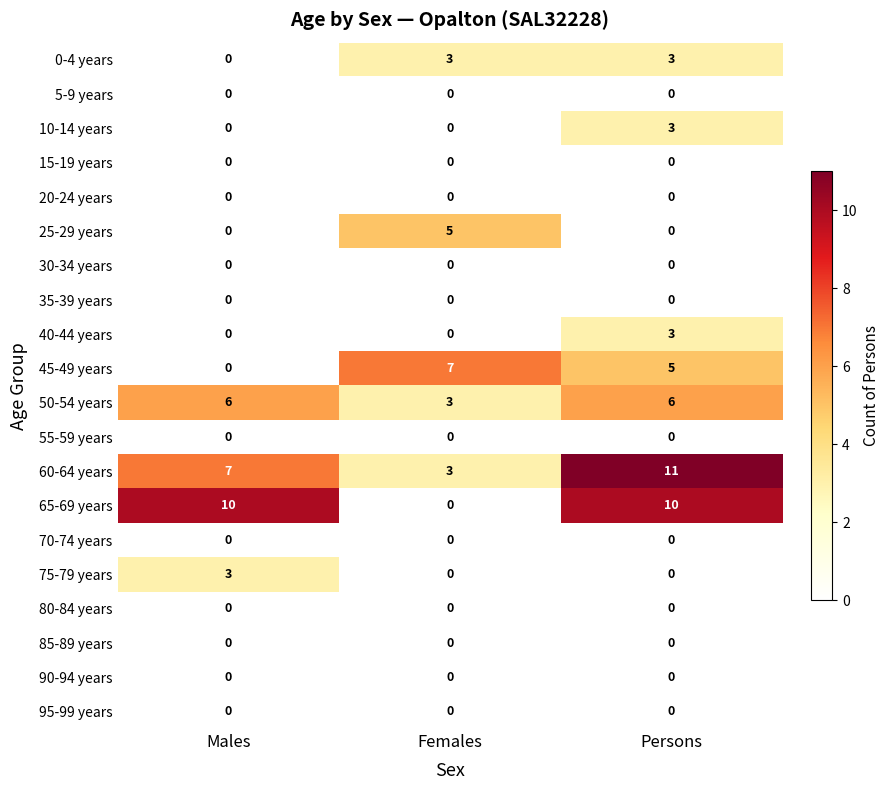

Which series changed the most between Males and Females?

65-69 years